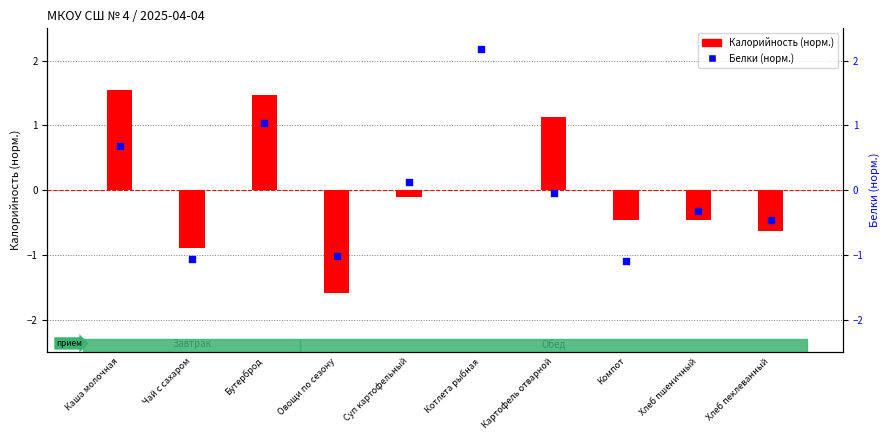

What is the total value across all series at Бутерброд?

2.5